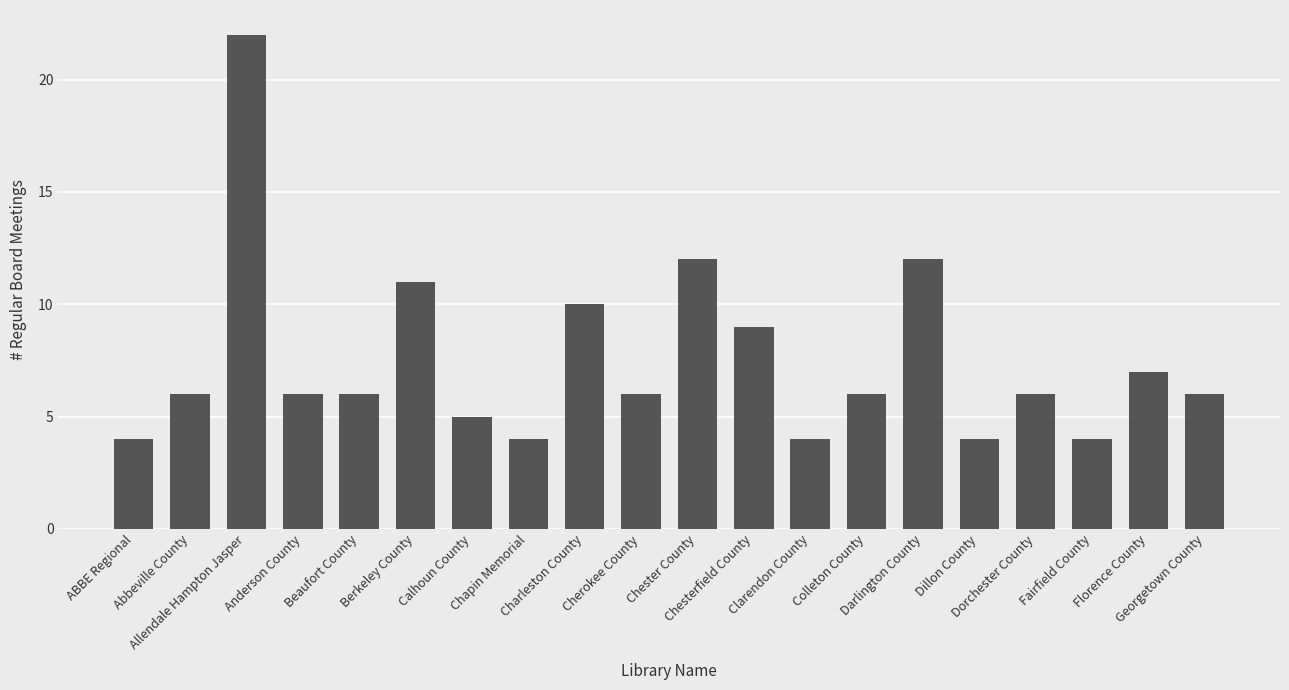

Read the value at Darlington County.

12